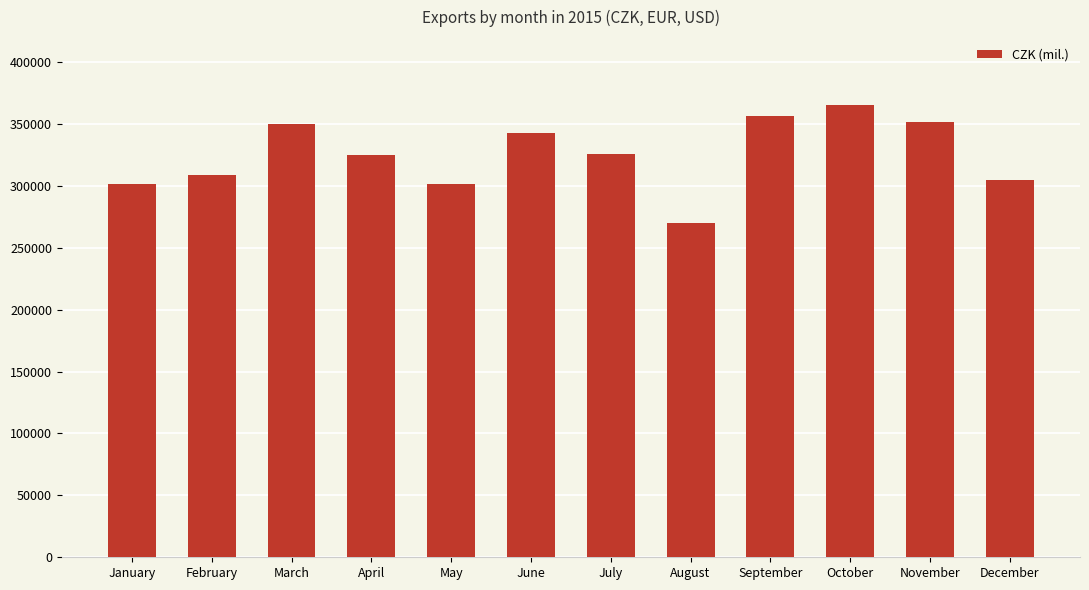

Where does the data first go above 325554?

March